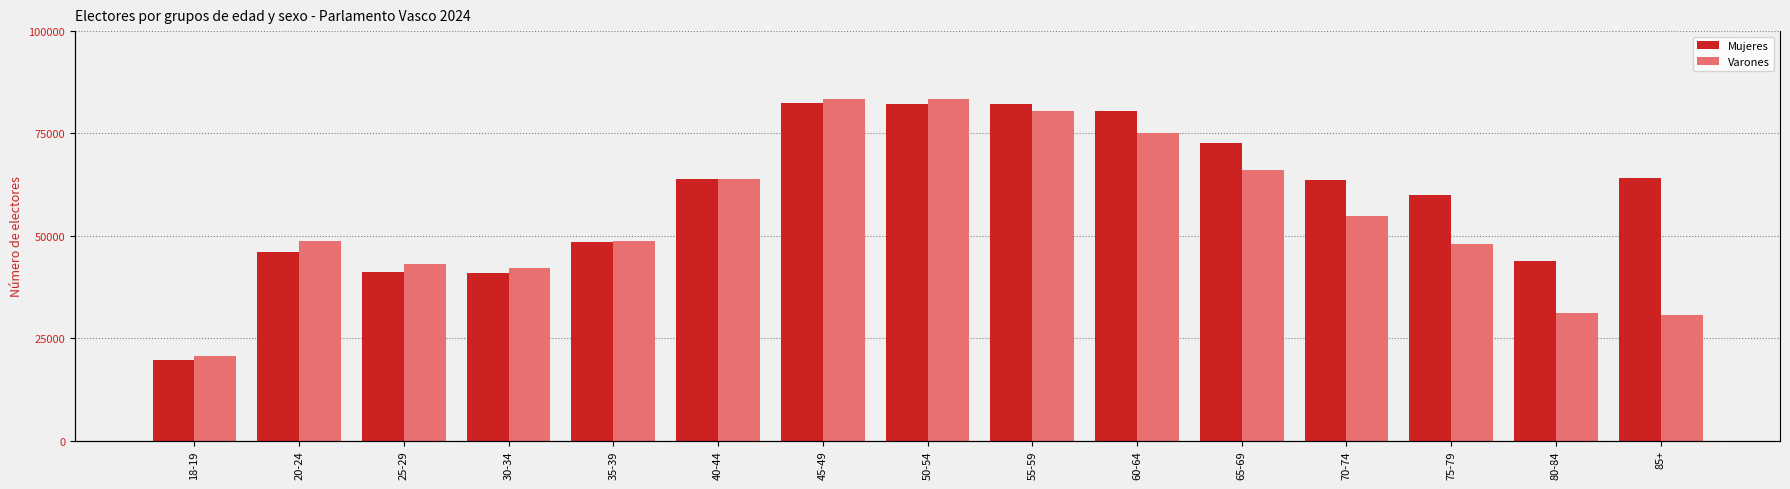

List the labels in order of Varones value, largest first.

50-54, 45-49, 55-59, 60-64, 65-69, 40-44, 70-74, 35-39, 20-24, 75-79, 25-29, 30-34, 80-84, 85+, 18-19